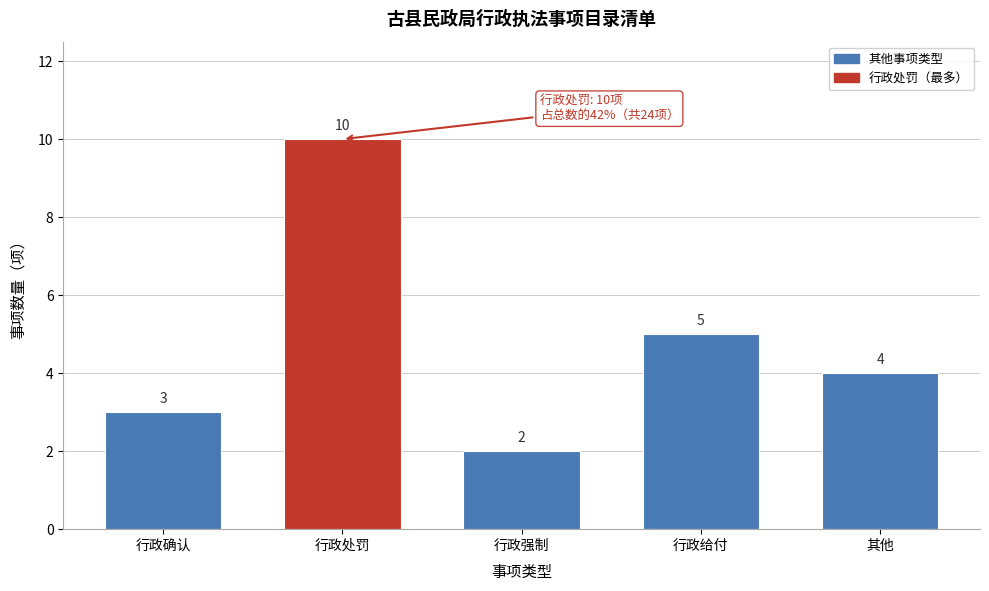

Reading left to right, list all the values displayed in this chart.

行政确认=3	行政处罚=10	行政强制=2	行政给付=5	其他=4